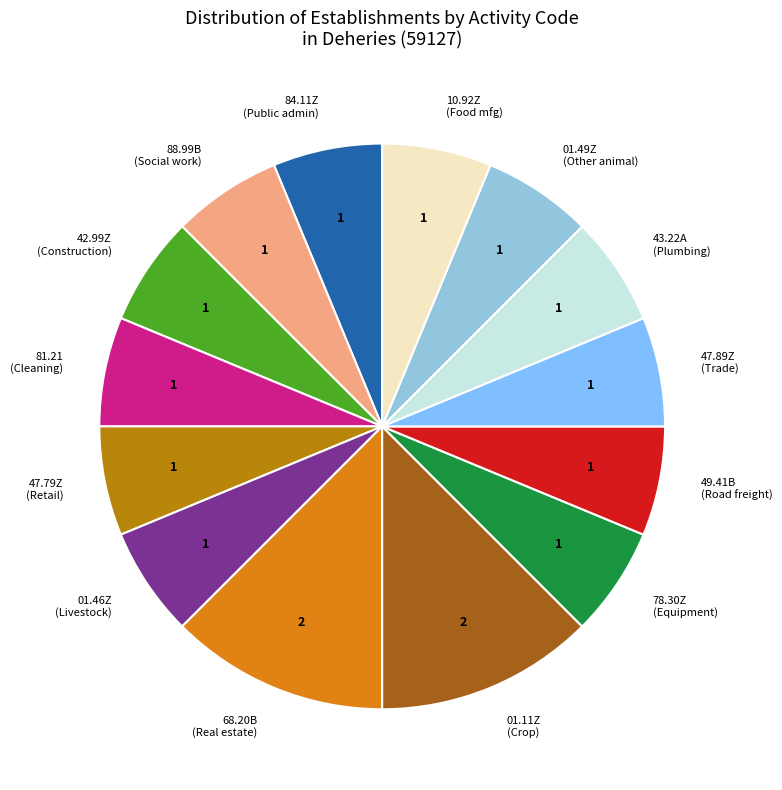

Do 10.92Z (Food mfg) and 84.11Z (Public admin) together represent more than half of the pie?

No